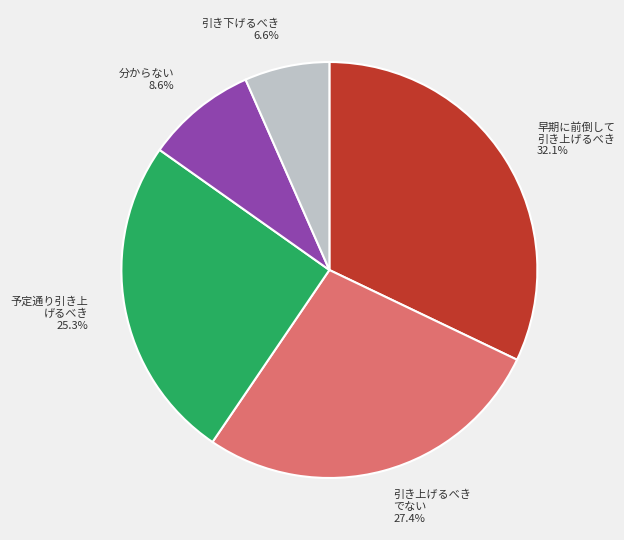

What is the smallest slice in the pie chart?

引き下げるべき 6.6%